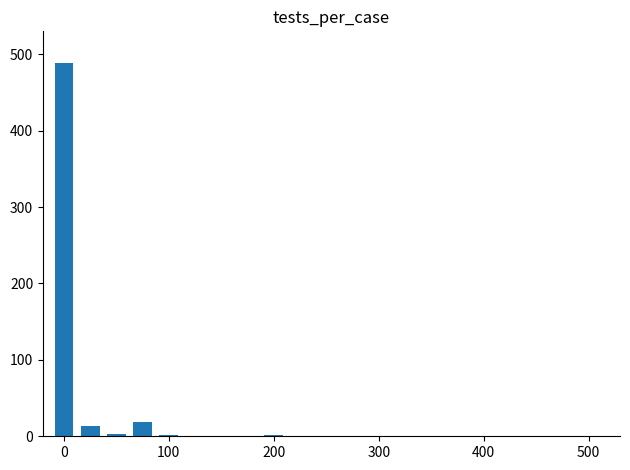

Are the bars horizontal?

No